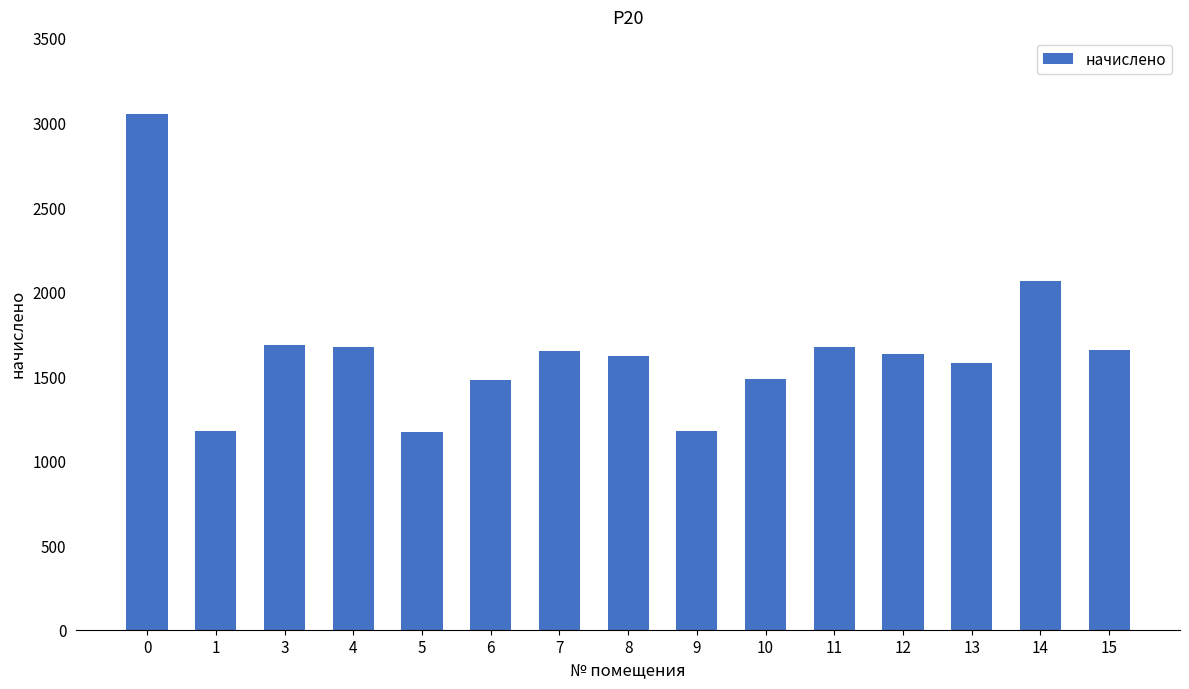

The value at 13 is 1578.0. True or false?

True